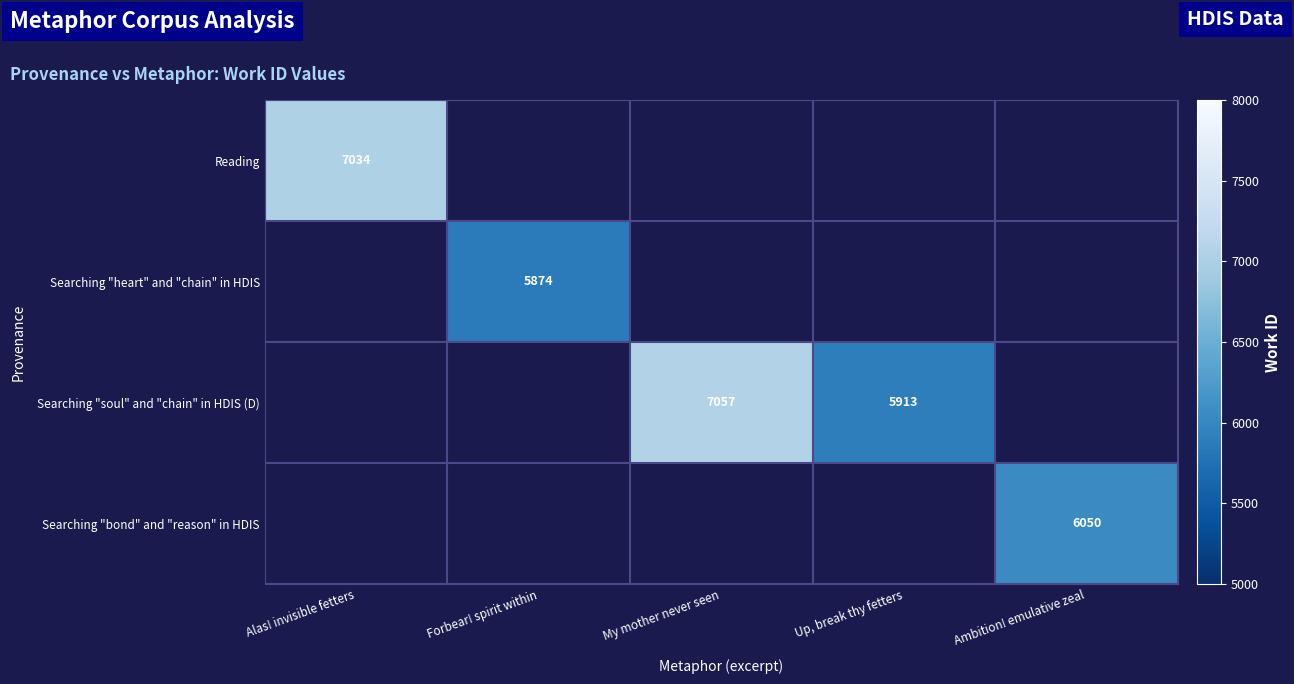

Is the value of Reading at Alas! invisible fetters greater than the value of Searching "bond" and "reason" in HDIS at Ambition! emulative zeal?

Yes